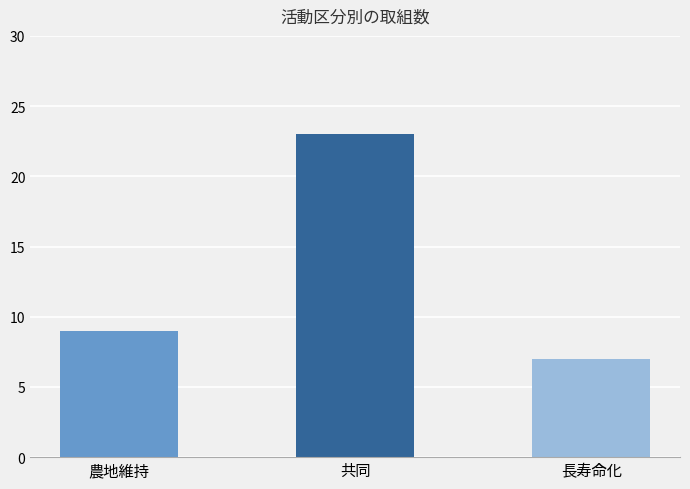

What is the value of the 2nd bar from the left?

23